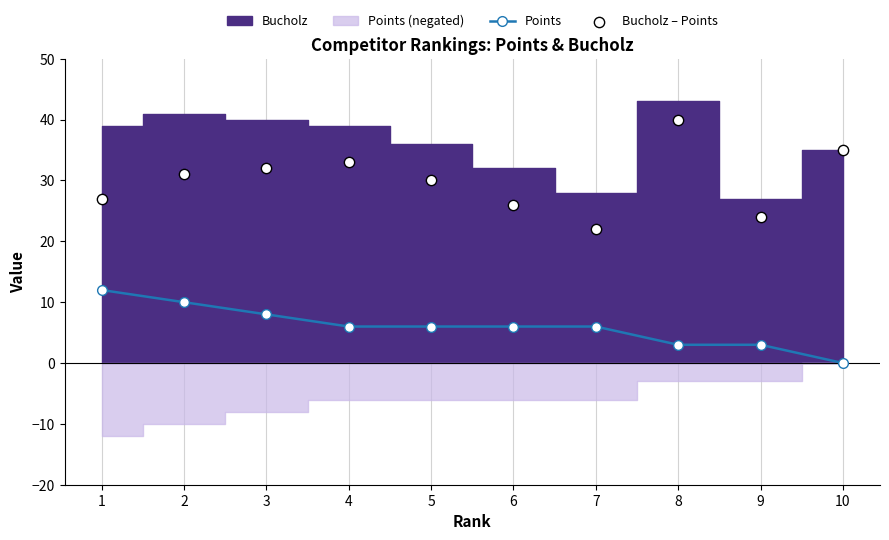

At how many categories does at least one series exceed 34?

2